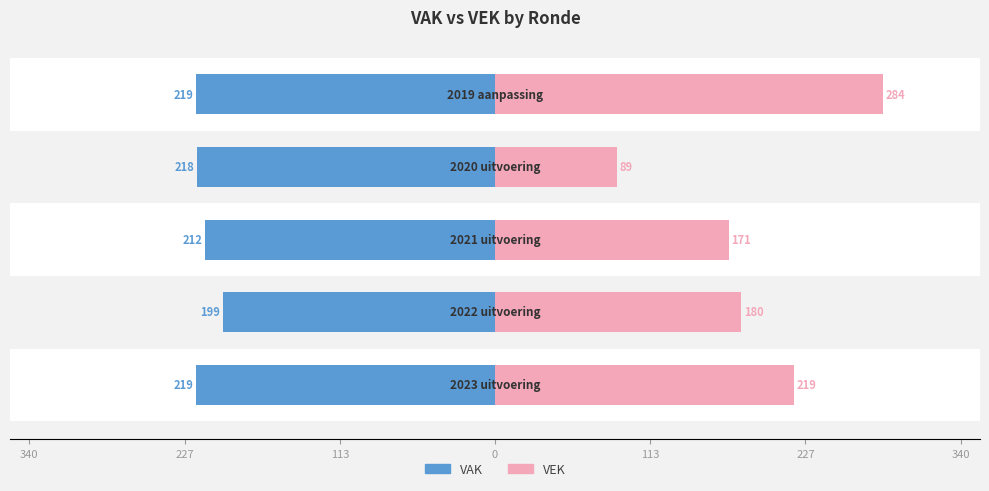

At 0, list the series in order from smallest to largest.

VAK, VEK